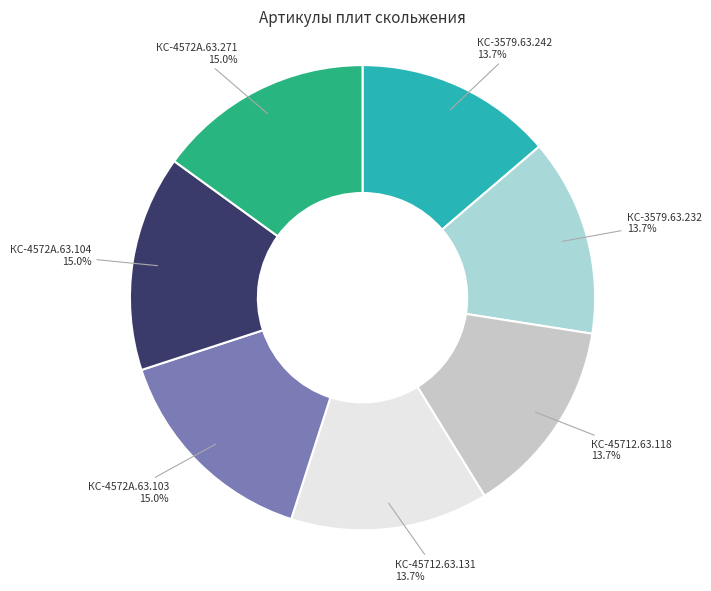

What percentage is NOT represented by КС-4572А.63.103?

85.0%